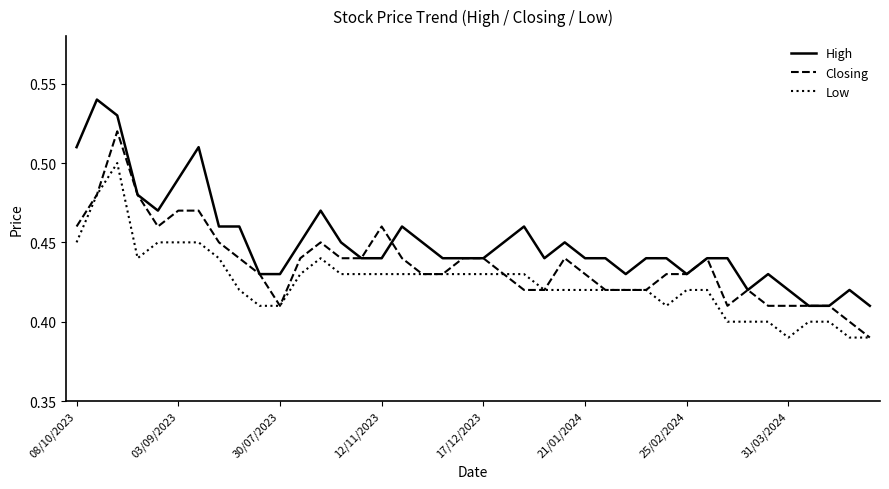

True or false: High and Low intersect in this chart.

False